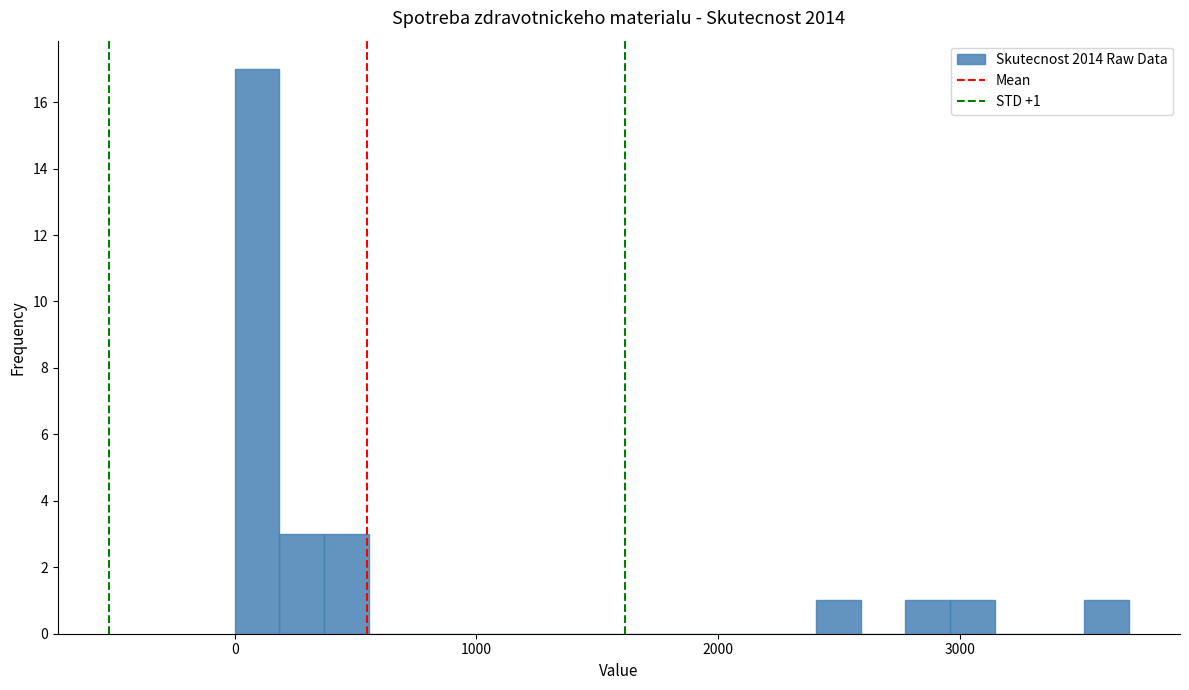

Read against the x-axis, roughly where is the centre of the tallest bar?

100